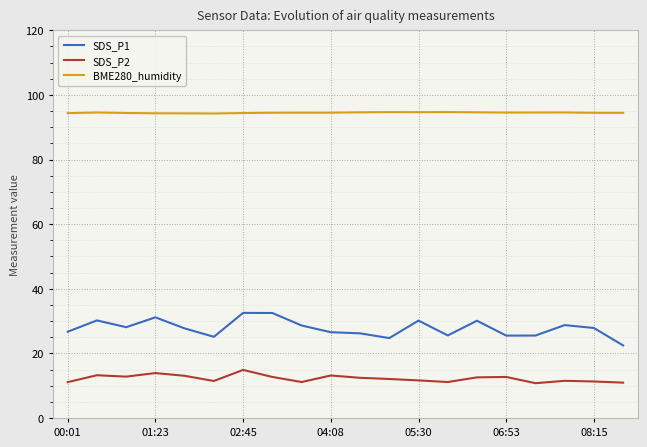

Is this an area chart (filled region under the line)?

No